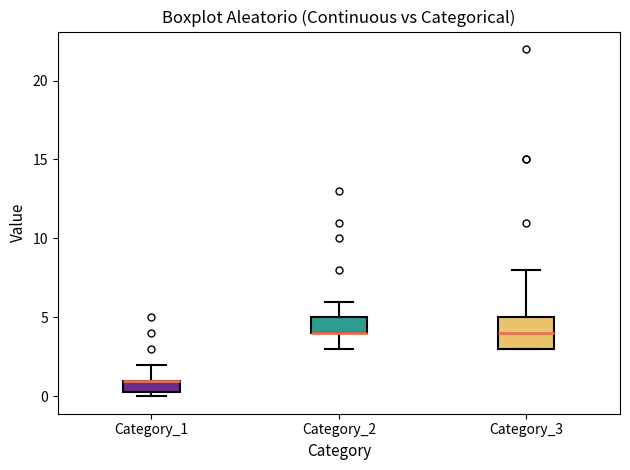

Reading left to right, read every box against the y-axis: the position of its median line, the range the box covers, and the ends of its whiskers. The values are not printed on the chart, so give them approximately, as read against the axis.

Category_1: median 1.0 (drawn on the box's upper edge), box 0.5 to 1.0, whiskers 0.0 to 2.0
Category_2: median 4.0 (drawn on the box's lower edge), box 4.0 to 5.0, whiskers 3.0 to 6.0
Category_3: median 4.0, box 3.0 to 5.0, whiskers 3.0 to 8.0